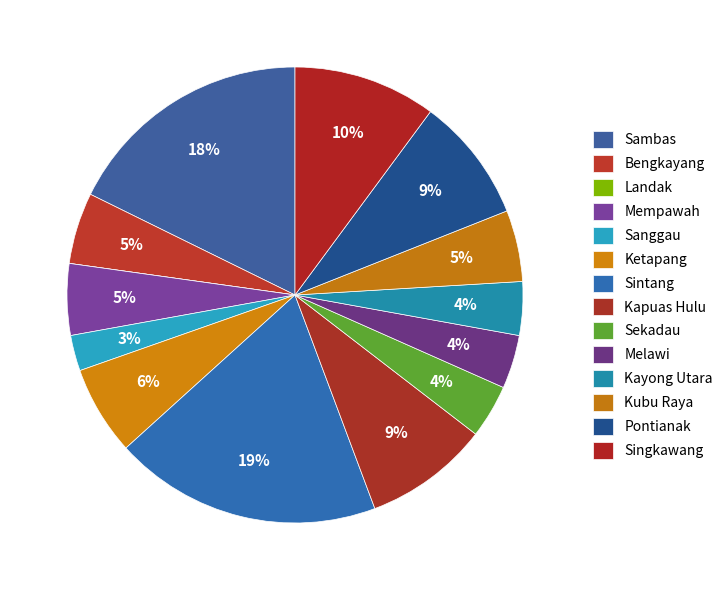

How many segments does this pie chart have?

14